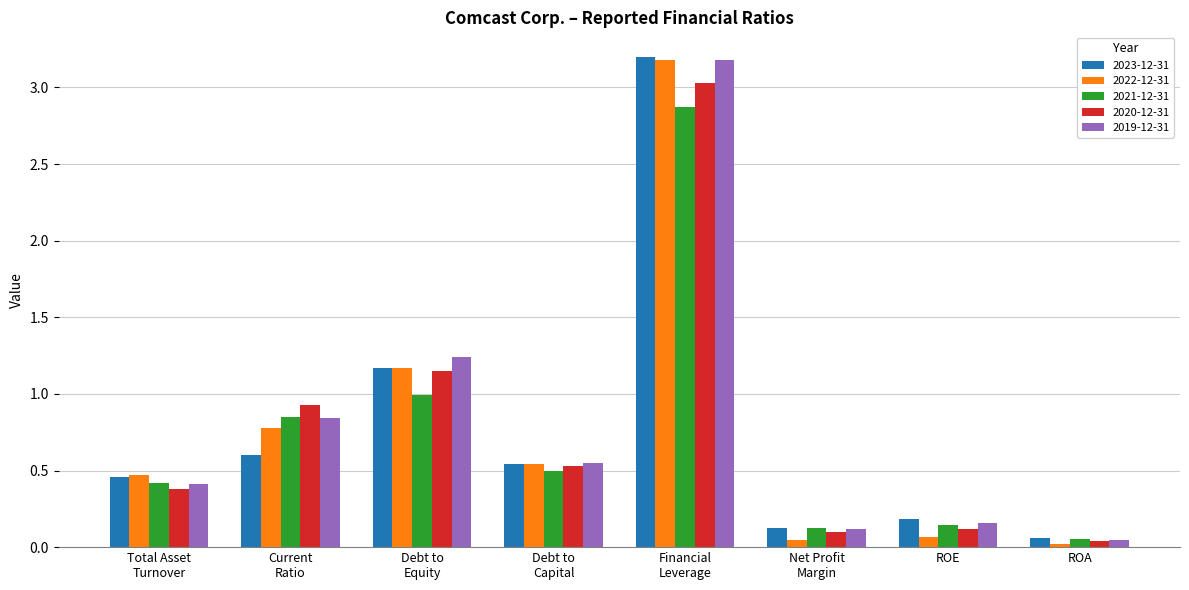

What is the total value across all series at Debt to
Capital?

2.7